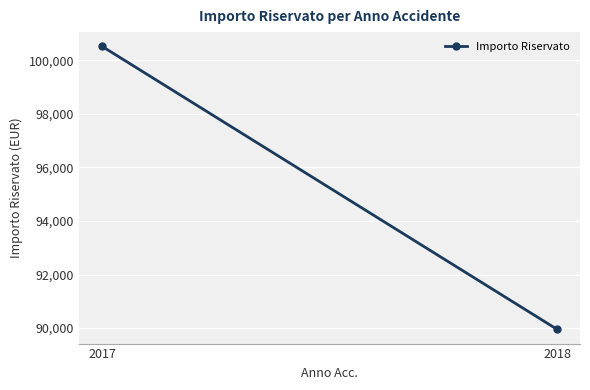

How many lines are shown in the chart?

1